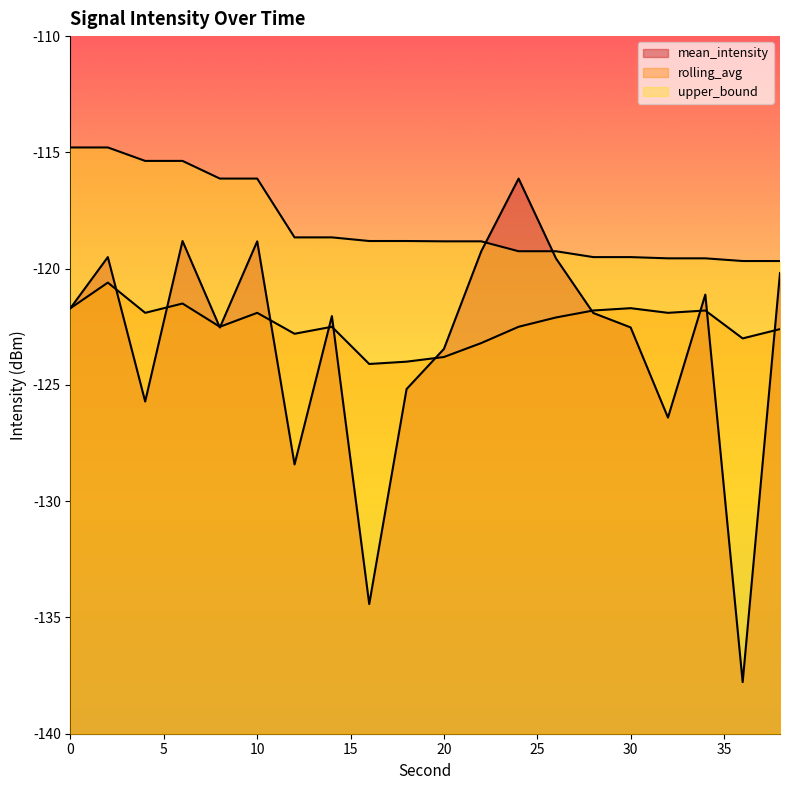

Is it true that mean_intensity equals -158.4 at 34?

False